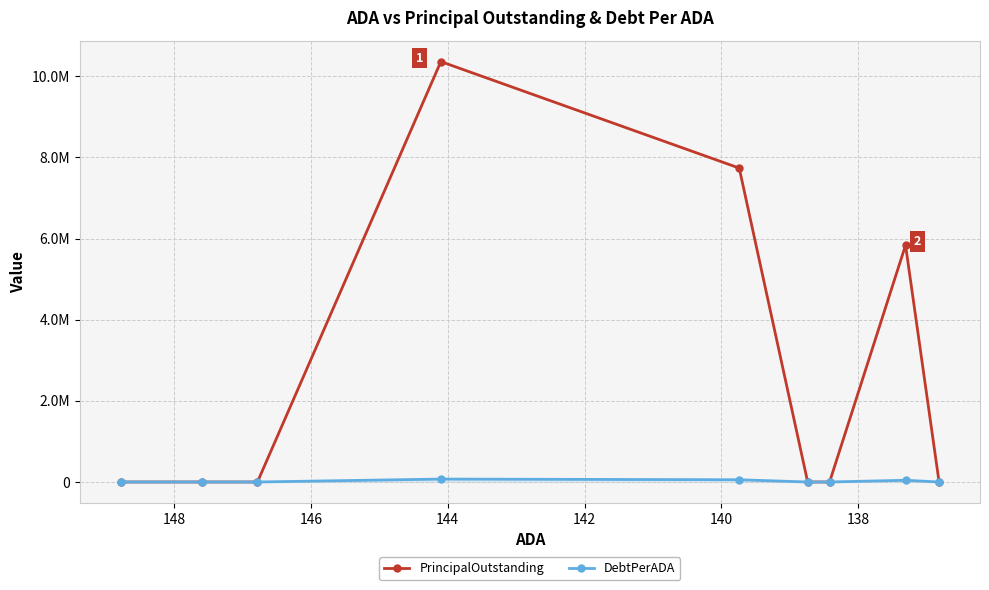

True or false: DebtPerADA and PrincipalOutstanding intersect in this chart.

False